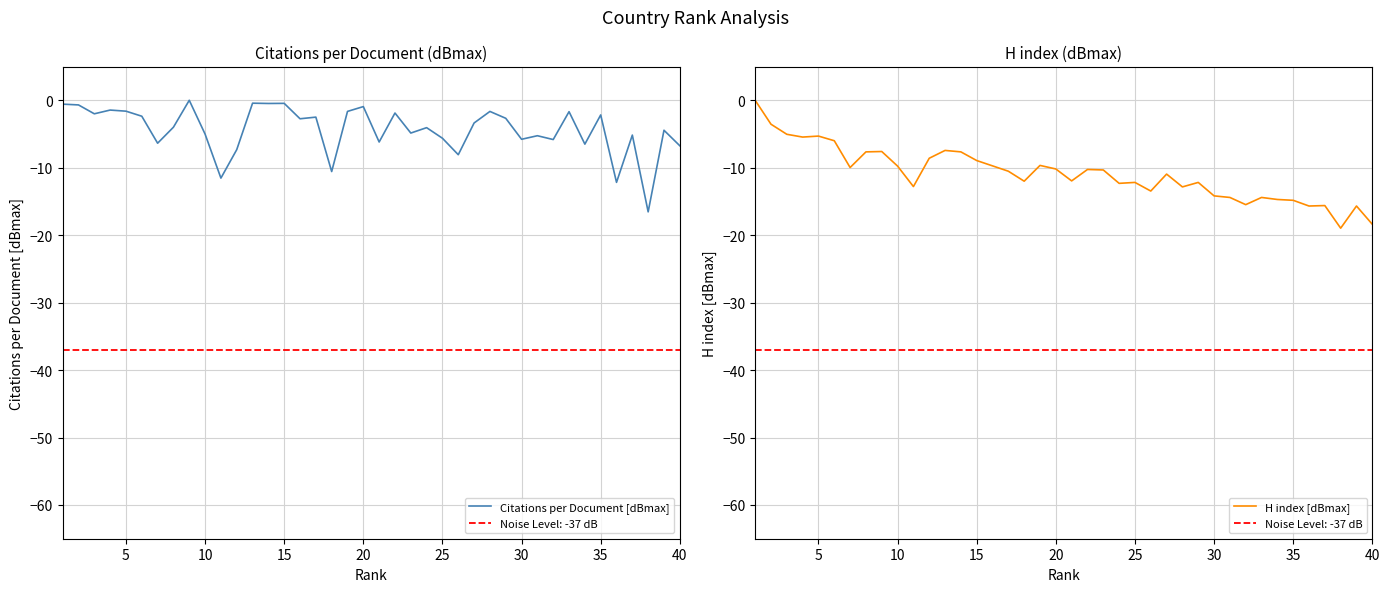

What is the value of the Citations per Document [dBmax] point at the 39th from the left?

-4.4